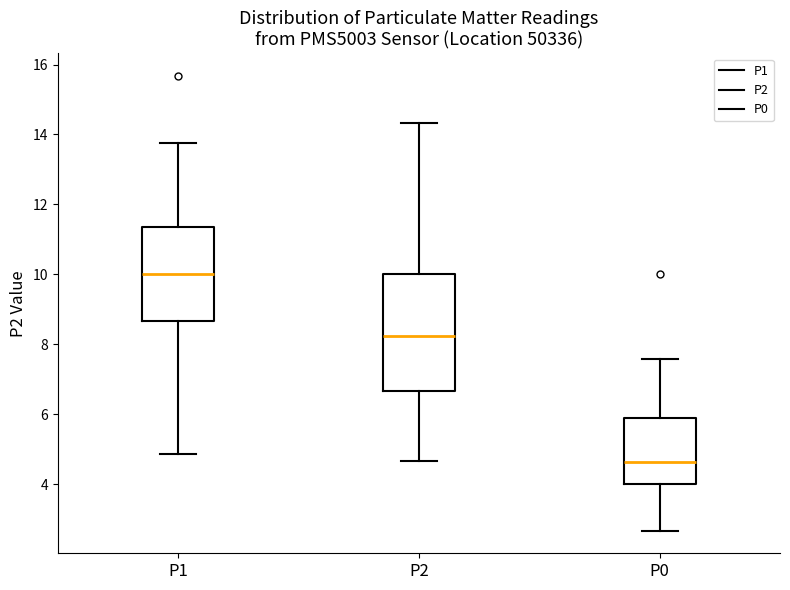

Reading left to right, transcribe this box plot: for each box, give where its median line is, the range the box spans, and where its two whiskers end, as read against the y-axis. The values are not printed on the chart, so give them approximately, as read against the axis.

P1: median 10.0, box 8.6 to 11.4, whiskers 4.8 to 13.8
P2: median 8.2, box 6.6 to 10.0, whiskers 4.6 to 14.4
P0: median 4.6, box 4.0 to 5.8, whiskers 2.6 to 7.6